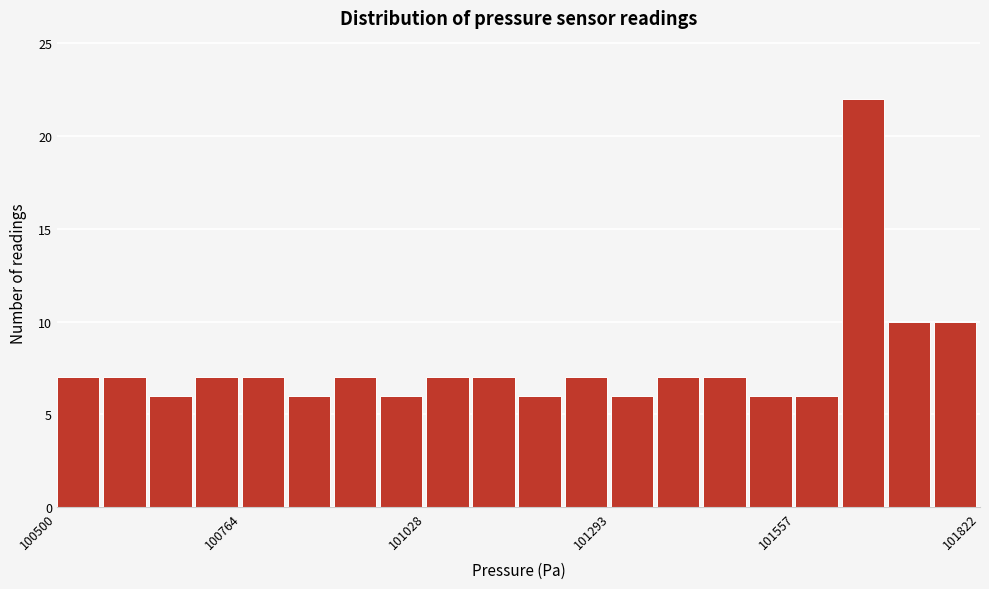

Around what value on the x-axis is the tallest bar? Give the approximate position of its centre, as read against the axis.

101650